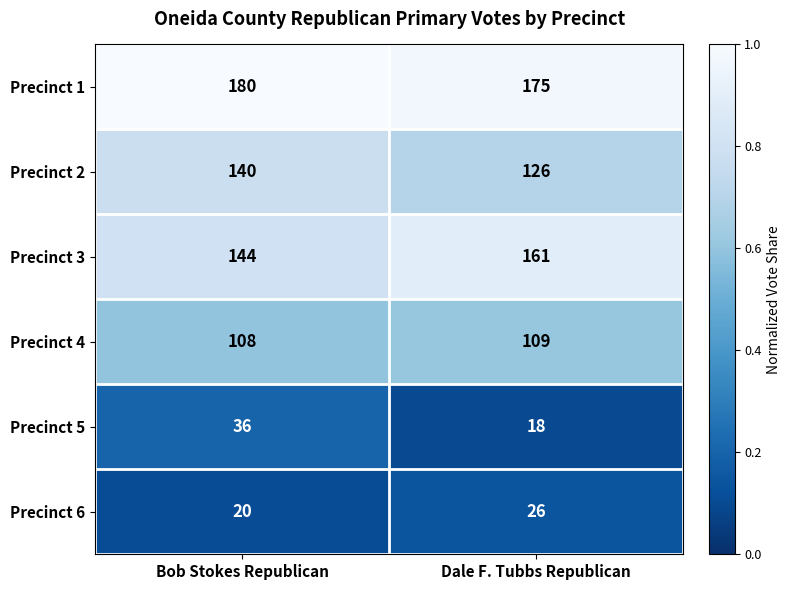

Where is Precinct 6 nearest to the value 23?

Bob Stokes Republican